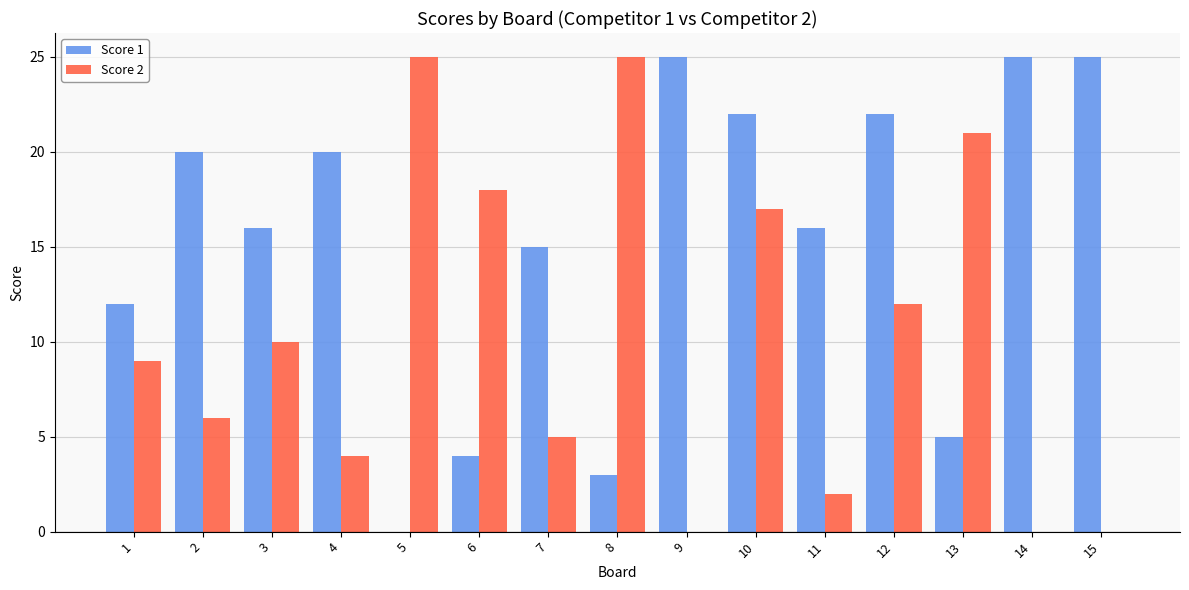

What is the maximum value for Score 1?

25